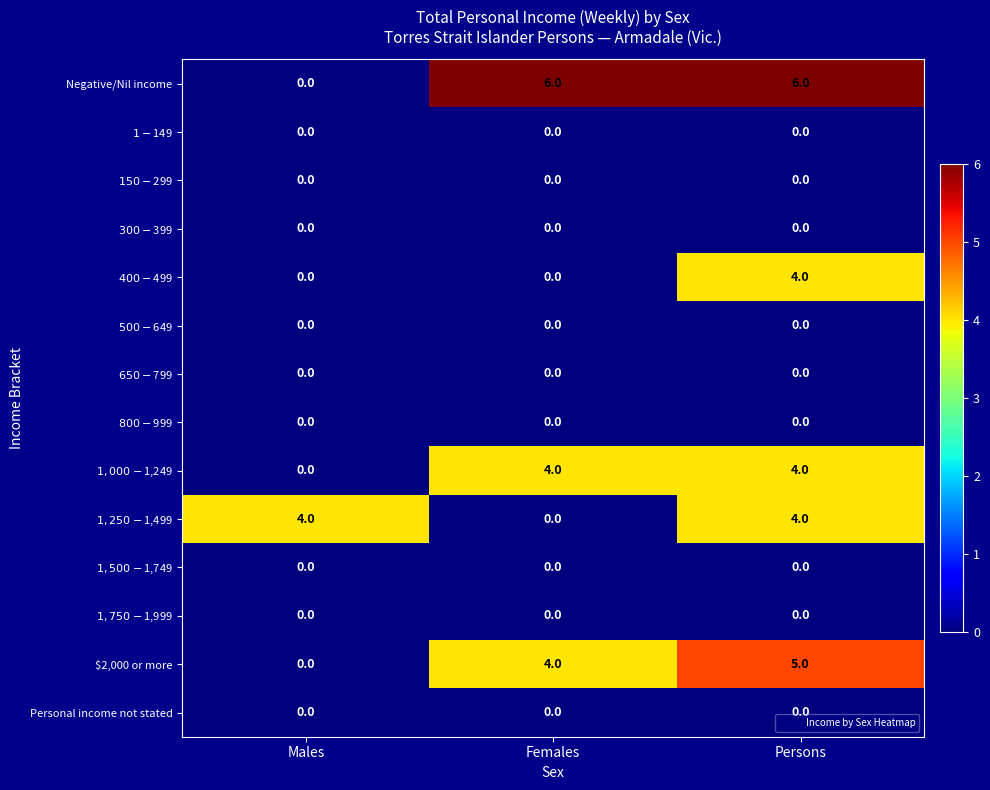

Count the number of data series in this chart.

14